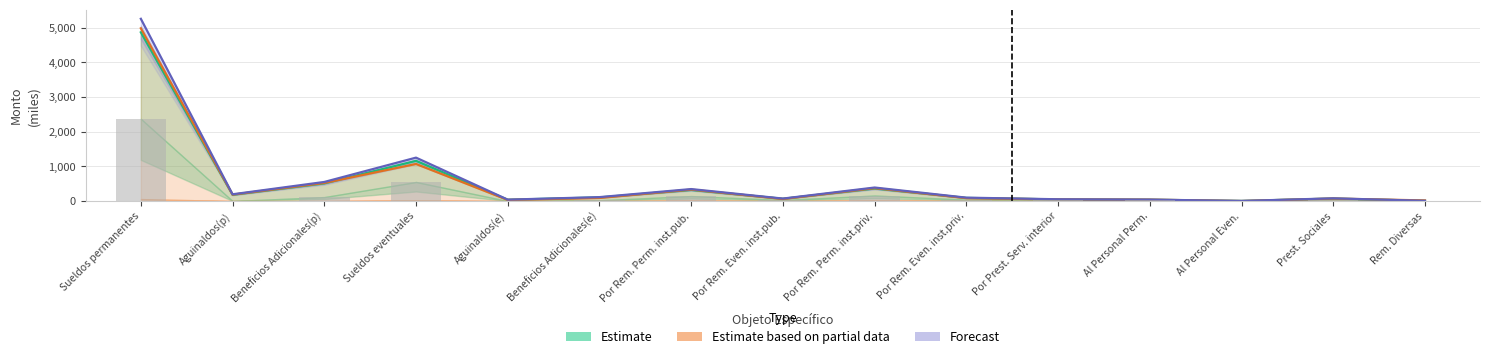

Between Por Prest. Serv. interior and Por Rem. Perm. inst.priv., which is larger?

Por Rem. Perm. inst.priv.